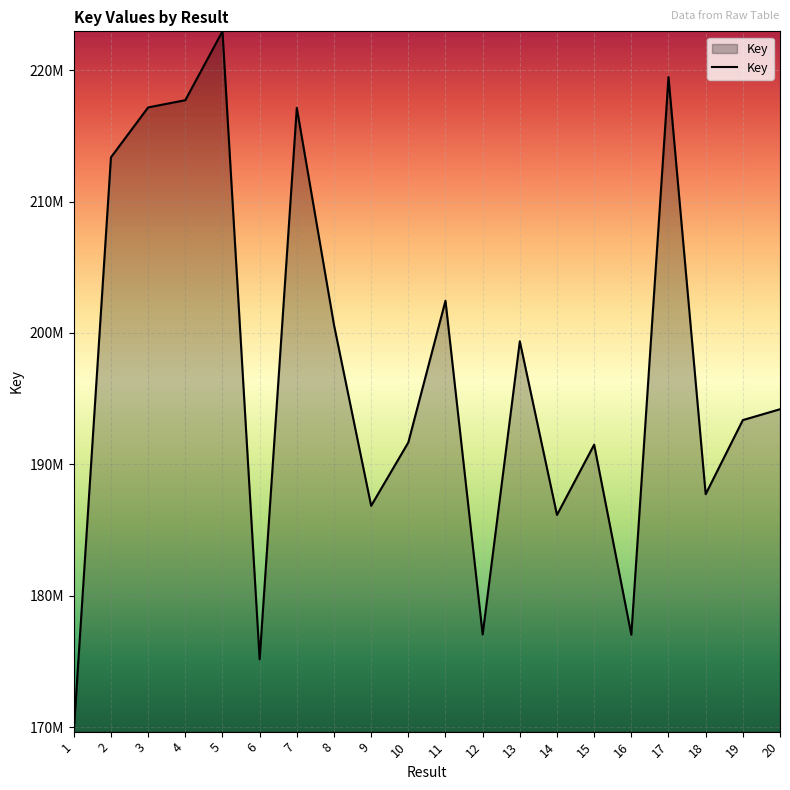

Does the chart display data point markers on the line(s)?

No